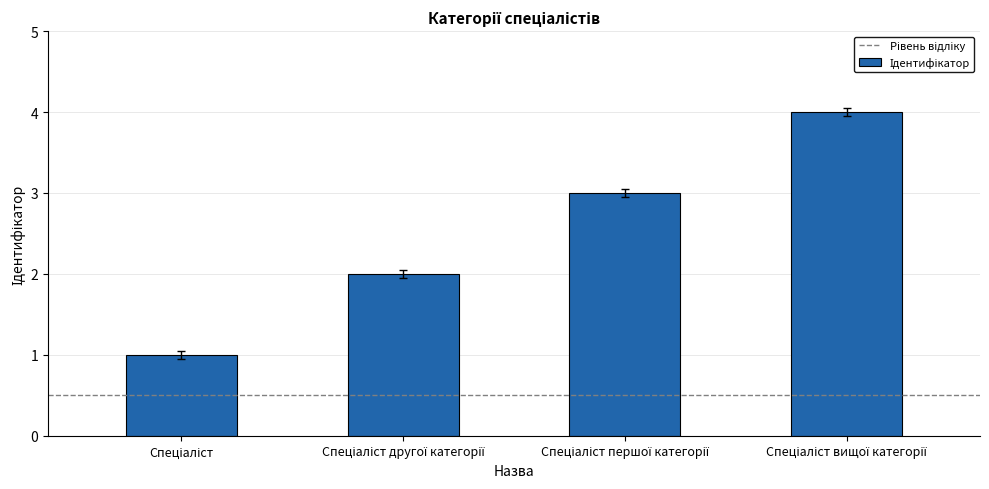

What is the maximum value shown in the chart?

4